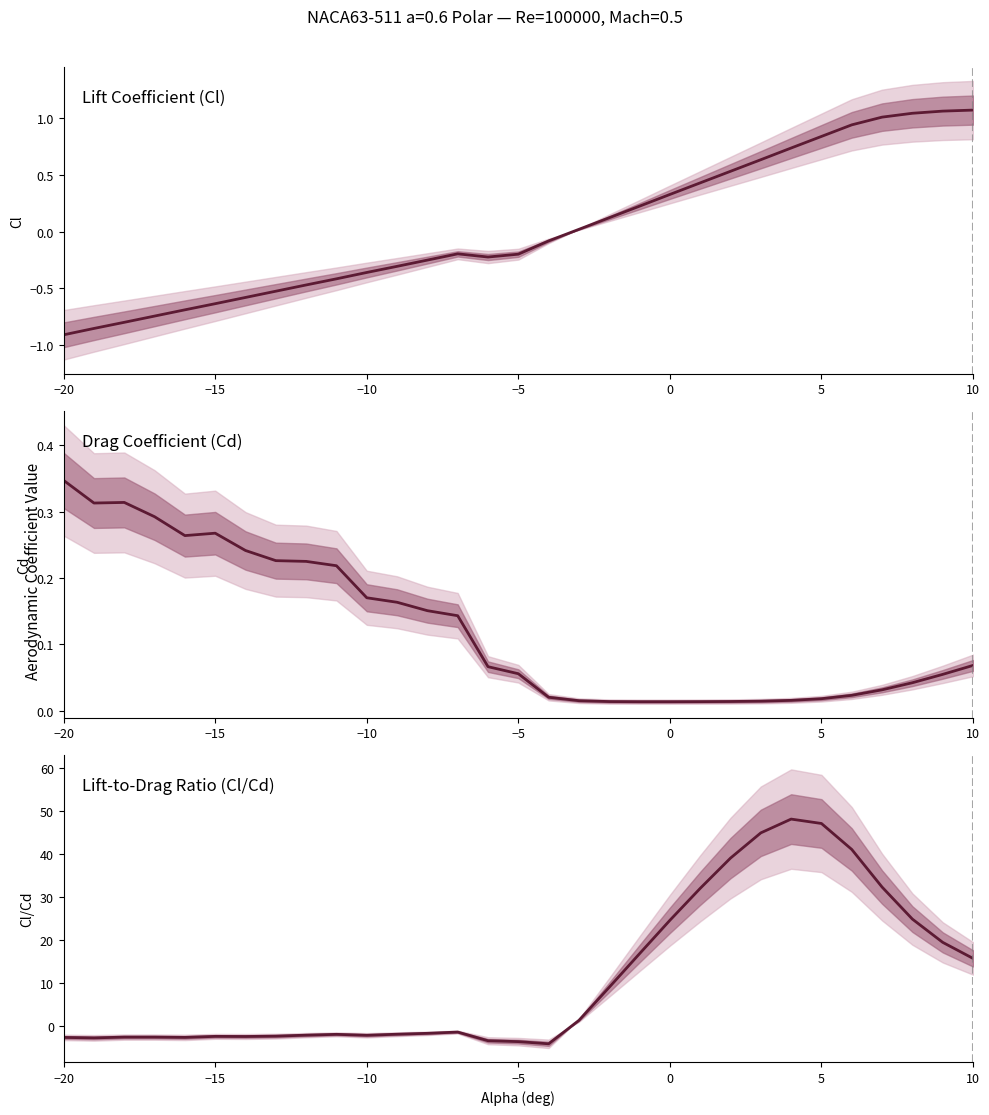

Reading right to left, extract all data points from this chart.

Cl: 1.1	1.1	1.0	1.0	0.9	0.8	0.7	0.6	0.5	0.4	0.3	0.2	0.1	0.0	-0.1	-0.2	-0.2	-0.2	-0.3	-0.3	-0.4	-0.4	-0.5	-0.5	-0.6	-0.6	-0.7	-0.7	-0.8	-0.9	-0.9
Cd: 0.1	0.1	0.0	0.0	0.0	0.0	0.0	0.0	0.0	0.0	0.0	0.0	0.0	0.0	0.0	0.1	0.1	0.1	0.2	0.2	0.2	0.2	0.2	0.2	0.2	0.3	0.3	0.3	0.3	0.3	0.3
Cl/Cd: 15.7	19.5	24.9	32.3	41.0	47.1	48.1	44.9	39.0	32.0	24.6	16.8	9.0	1.4	-4.1	-3.6	-3.4	-1.4	-1.7	-1.9	-2.1	-1.9	-2.1	-2.3	-2.4	-2.4	-2.6	-2.5	-2.5	-2.7	-2.6